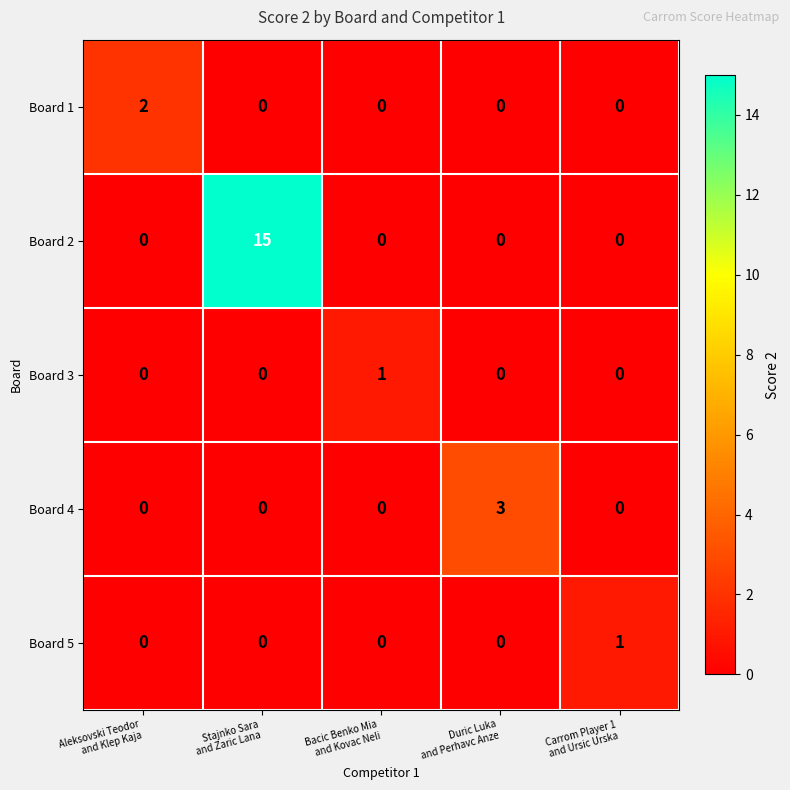

What is the average value of the Board 2 series?

3